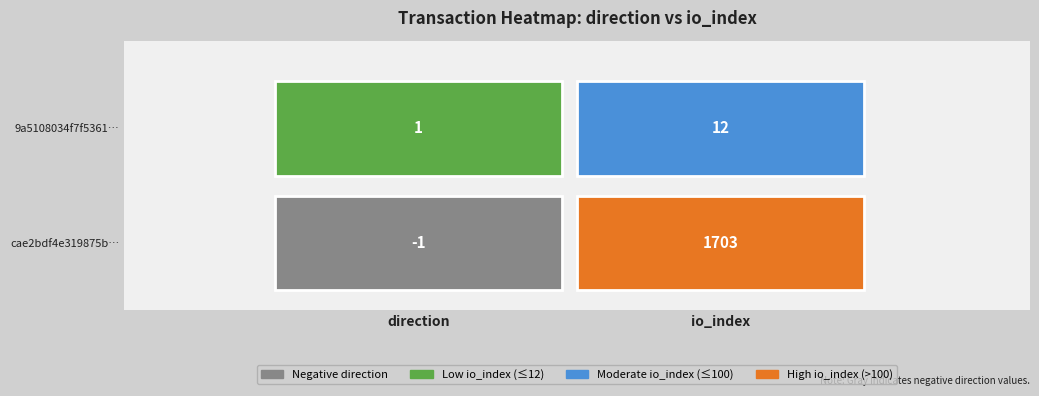

The value of cae2bdf4e319875b389e5a9b90b1369d0a5b9e4 at 0 is 0. True or false?

False